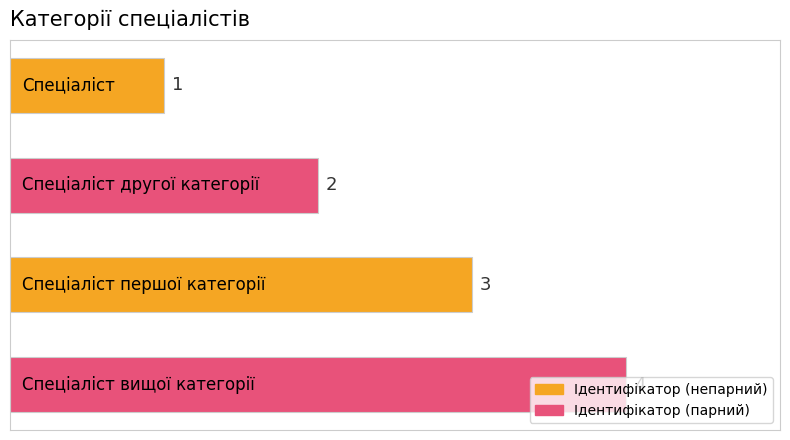

How many values are between 2 and 4?

3